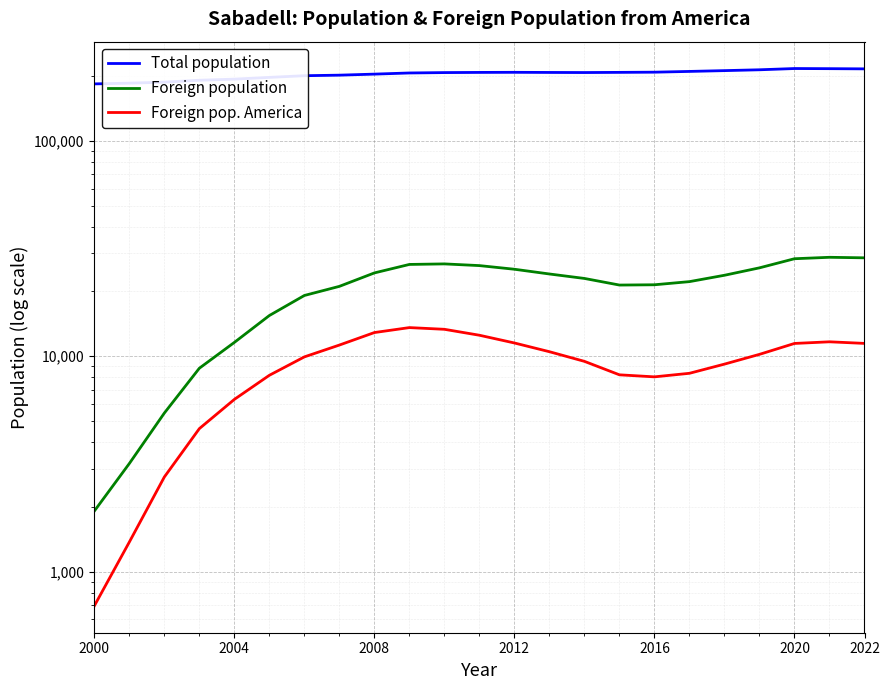

The Total population series shows 332507 at 2020. True or false?

False